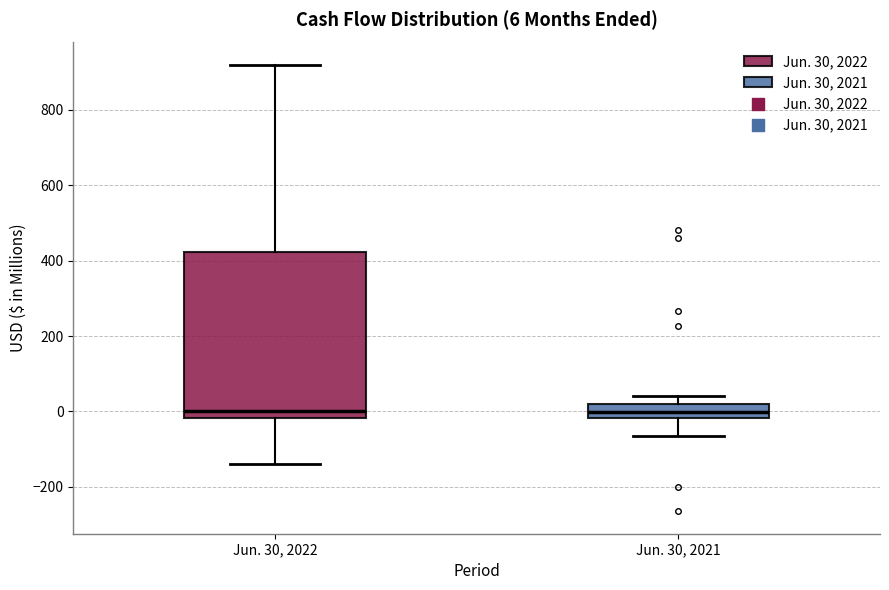

Comparing the boxes themselves (not the whiskers), which one is the tallest?

Jun. 30, 2022